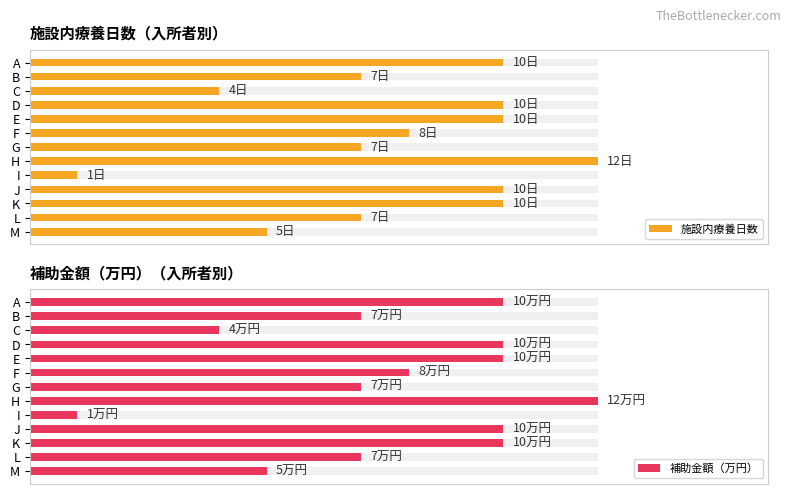

What is the greatest value displayed?

12